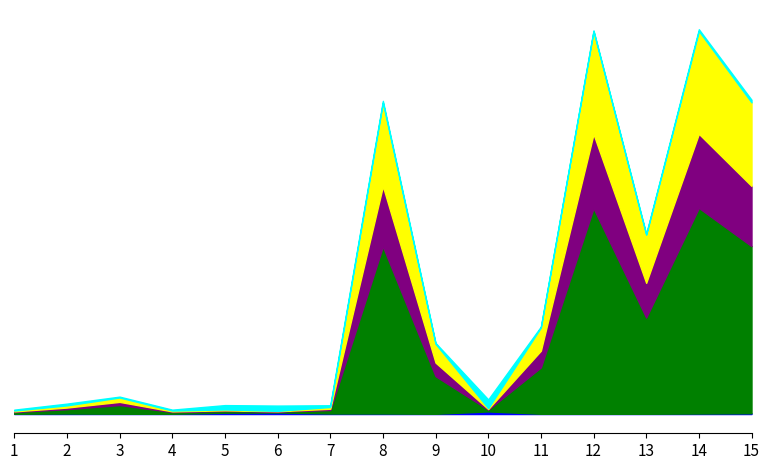

What is the value of the Weeks on Chart point at the 5th from the left?

2